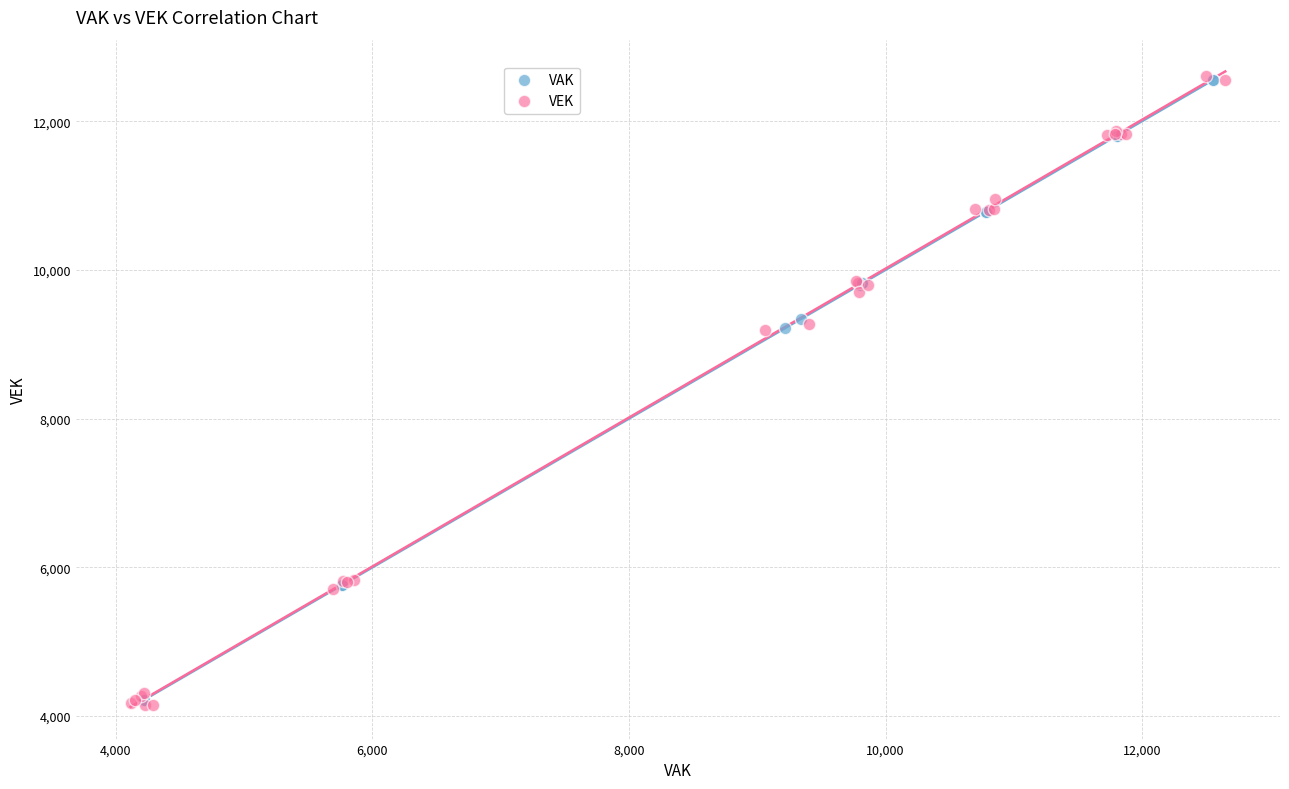

What are all the series names shown in the legend?

VAK, VEK